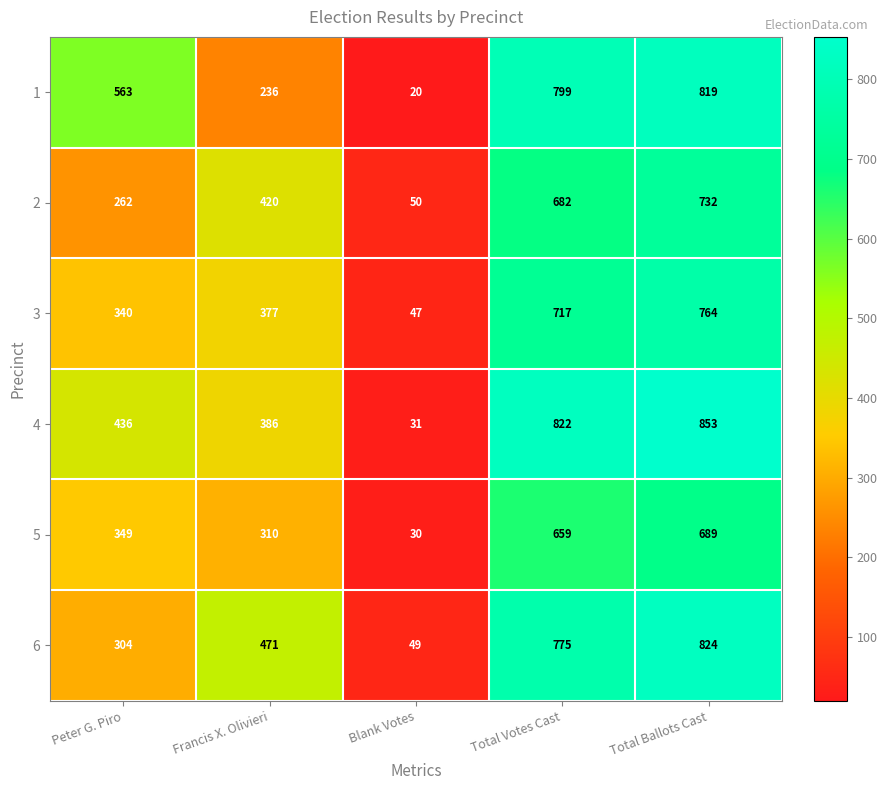

What is the average value of the 4 series?

506